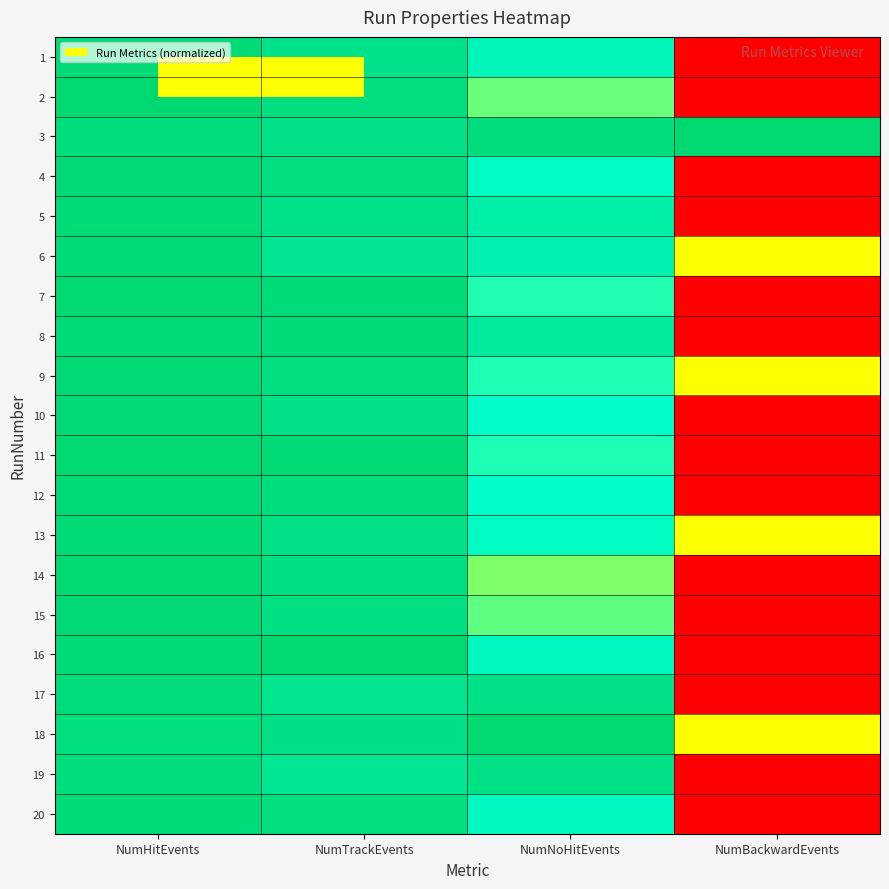

Rank the series by their maximum value, from highest to lowest.

2, 3, 16, 18, 7, 14, 11, 15, 9, 4, 10, 12, 1, 13, 5, 6, 8, 20, 17, 19